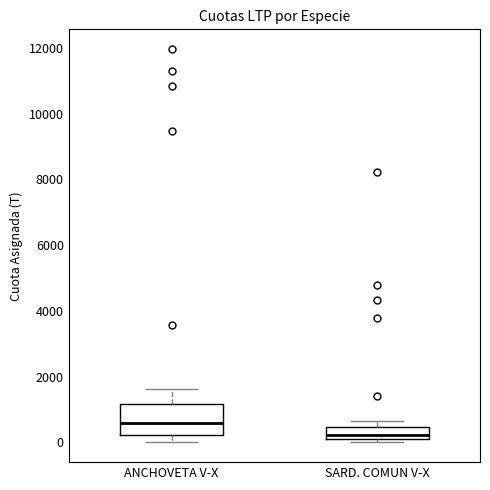

Where is the upper edge of the box for ANCHOVETA V-X on the y-axis? The values are not printed on the chart, so give them approximately, as read against the axis.

1200